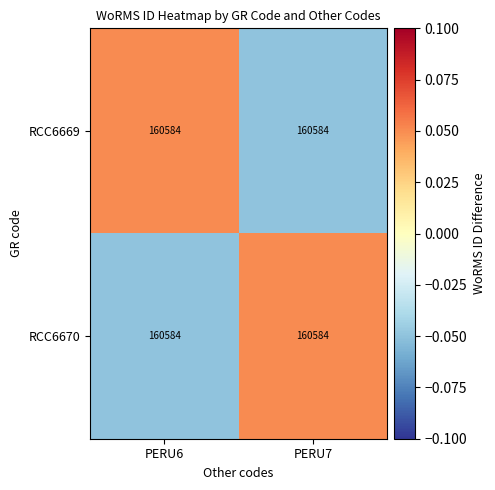

Count the number of data series in this chart.

2